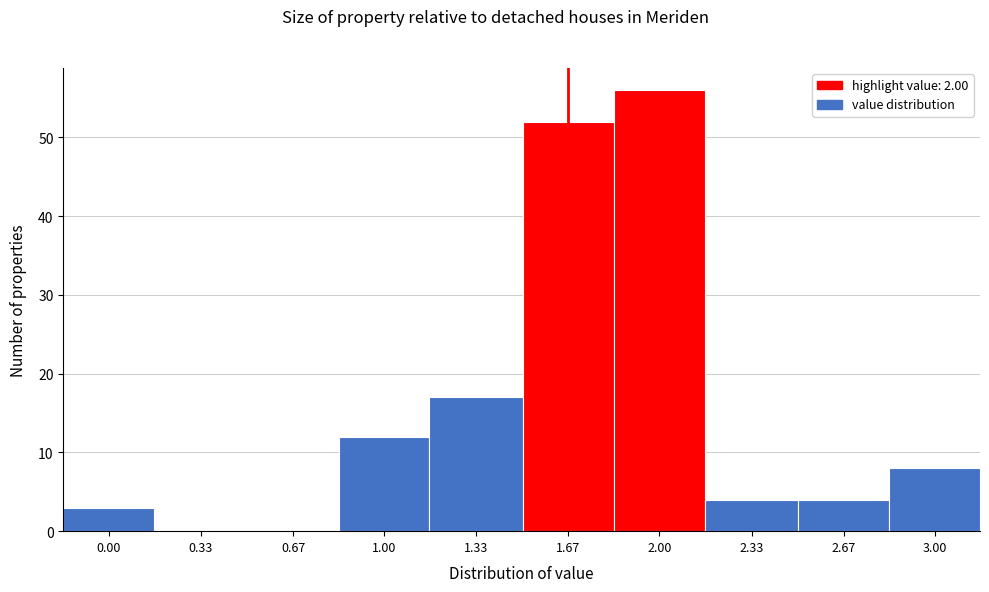

Reading right to left, transcribe all the data shown in this chart.

3.00=8	2.67=4	2.33=4	2.00=56	1.67=52	1.33=17	1.00=12	0.67=0	0.33=0	0.00=3